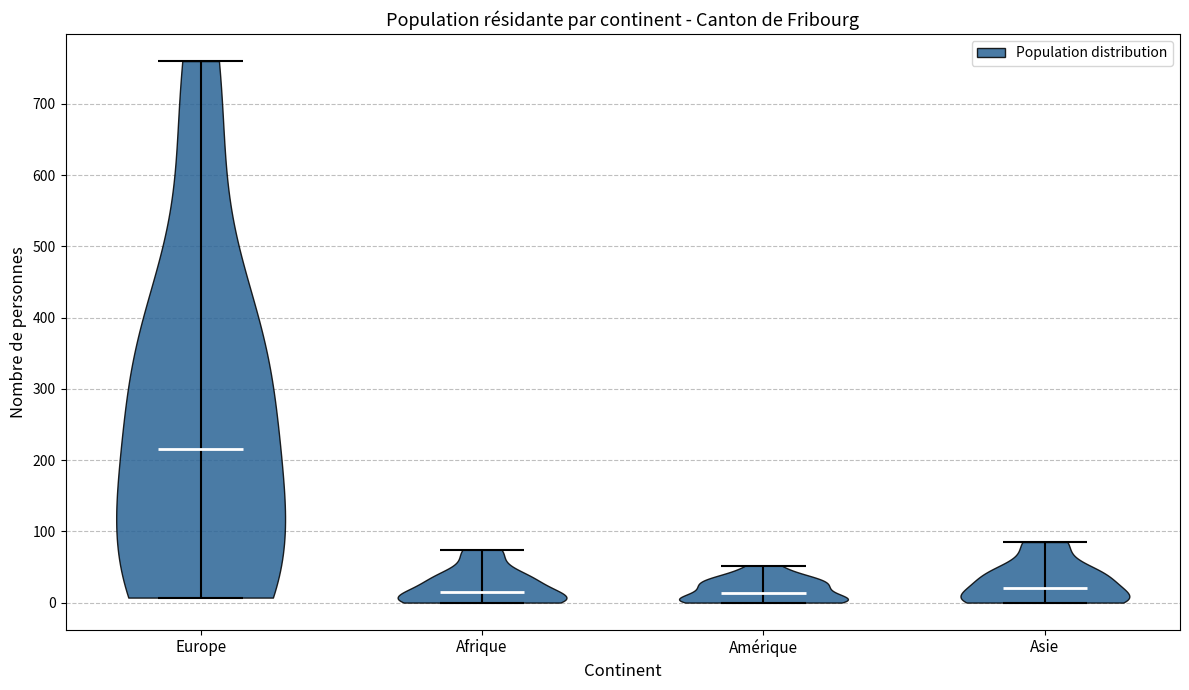

What is the highest point the violin for Asie reaches on the y-axis? The values are not printed on the chart, so give them approximately, as read against the axis.

90